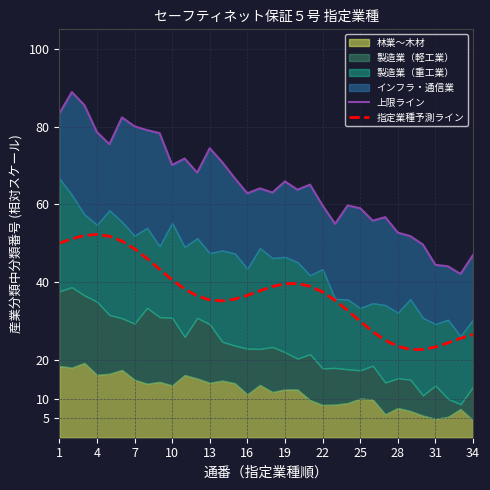

What is the minimum value for 指定業種予測ライン?

22.7